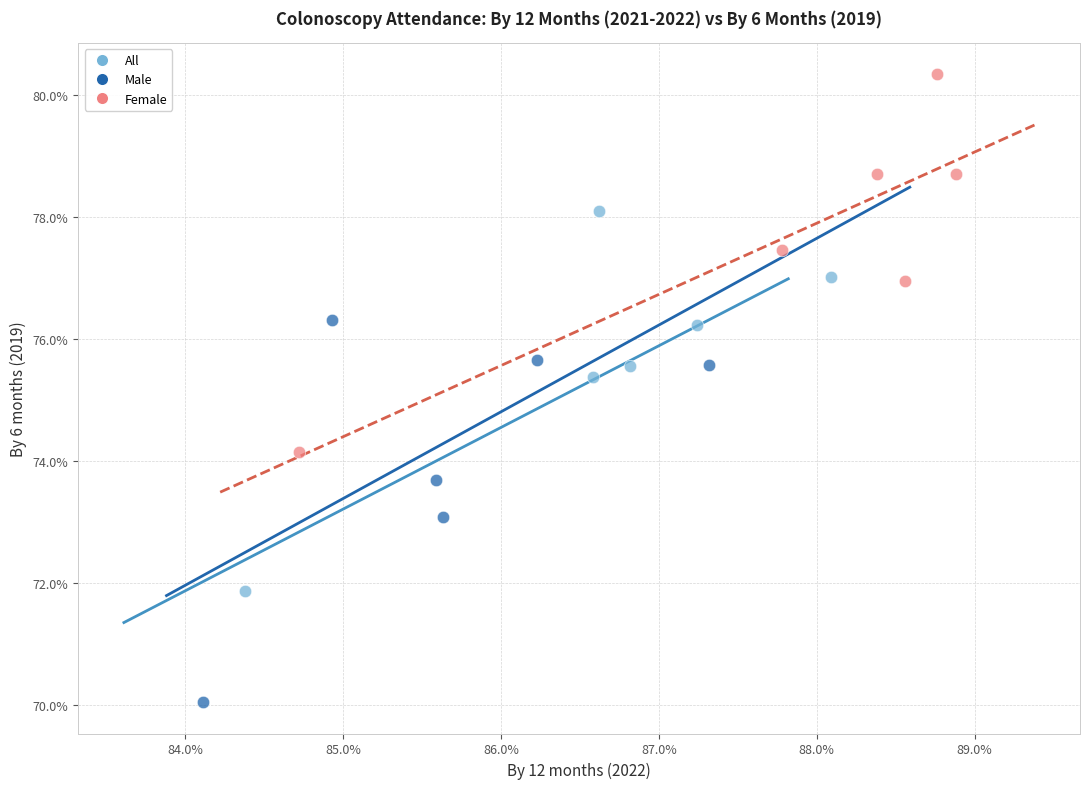

What are all the series names shown in the legend?

All, Male, Female